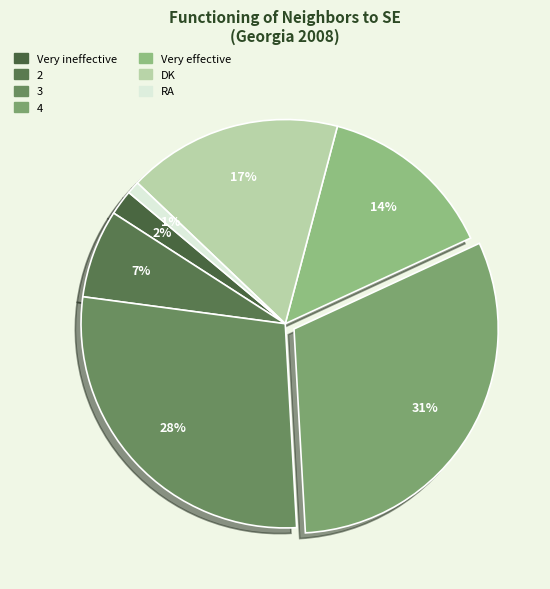

Which slice is the largest?

4